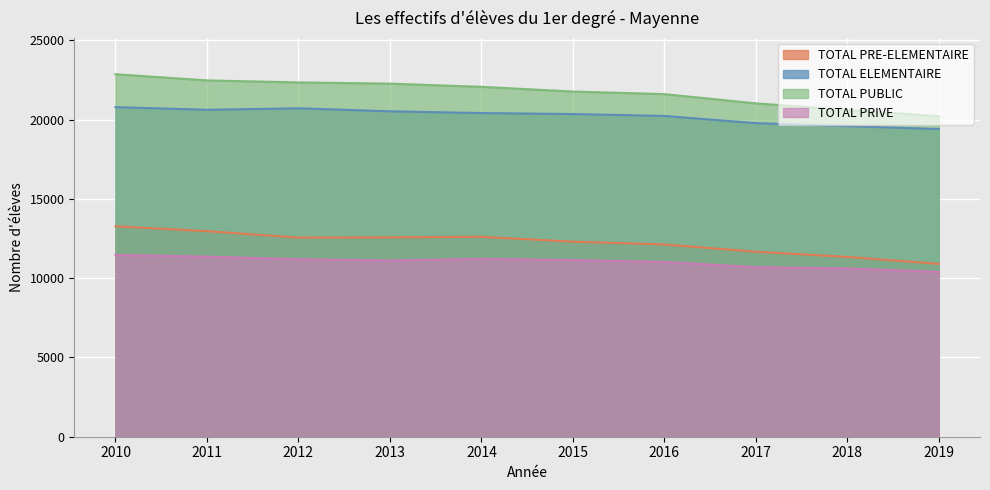

At 2012, list the series in order from largest to smallest.

TOTAL PUBLIC, TOTAL ELEMENTAIRE, TOTAL PRE-ELEMENTAIRE, TOTAL PRIVE